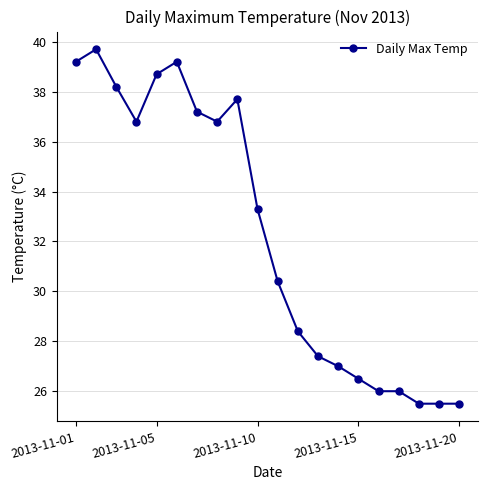

What is the greatest value displayed?

39.7